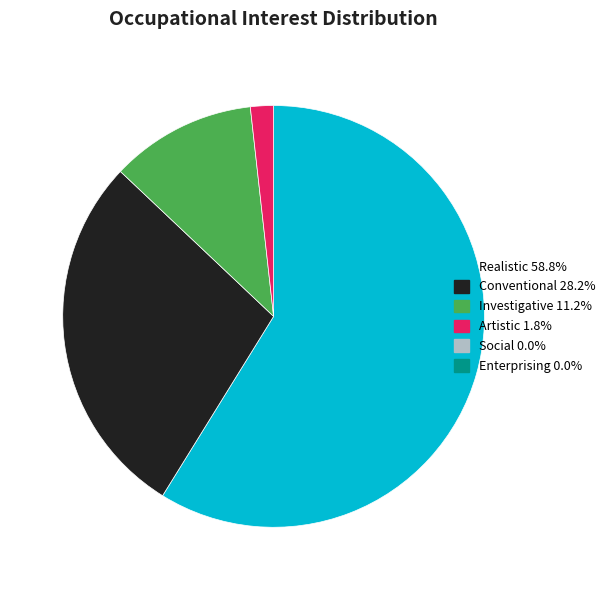

How many slices are in this pie chart?

4